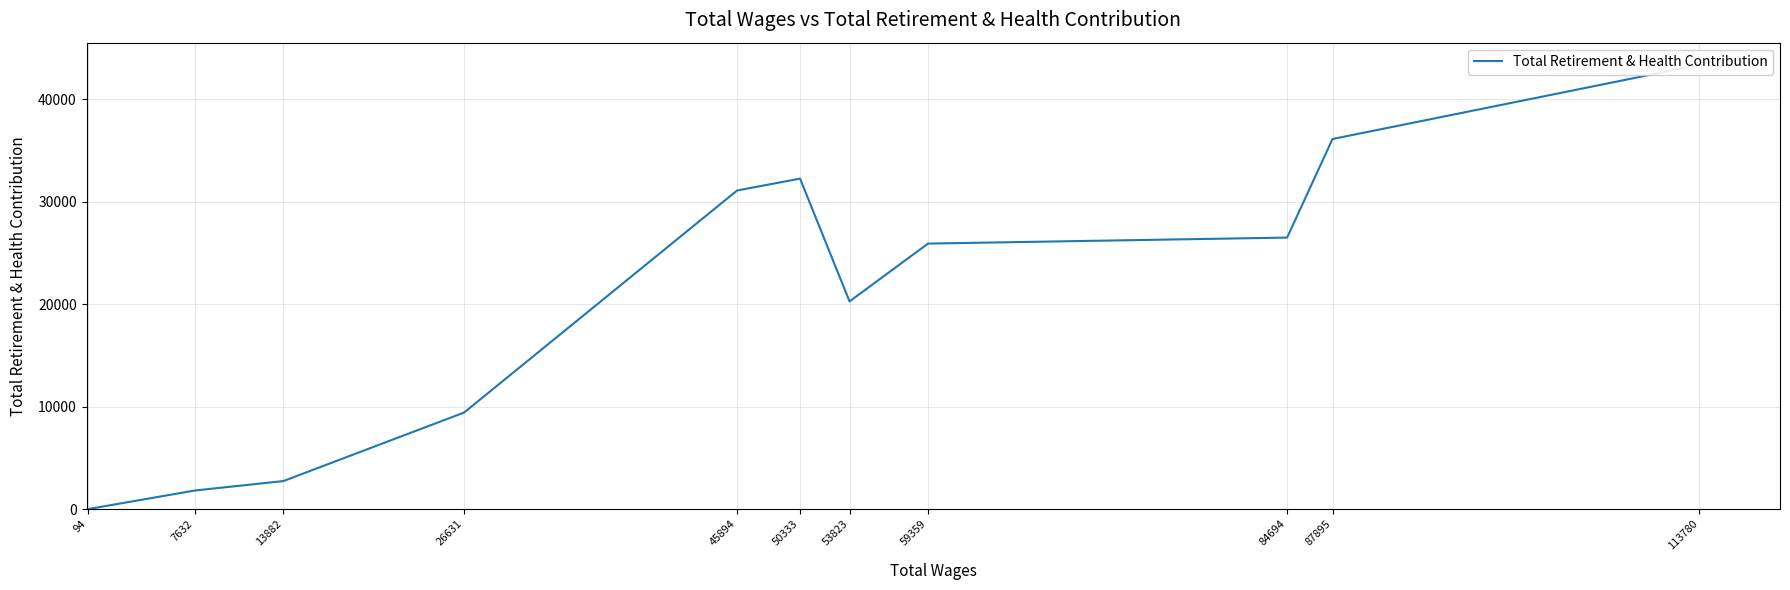

Where is the first local maximum?

50333